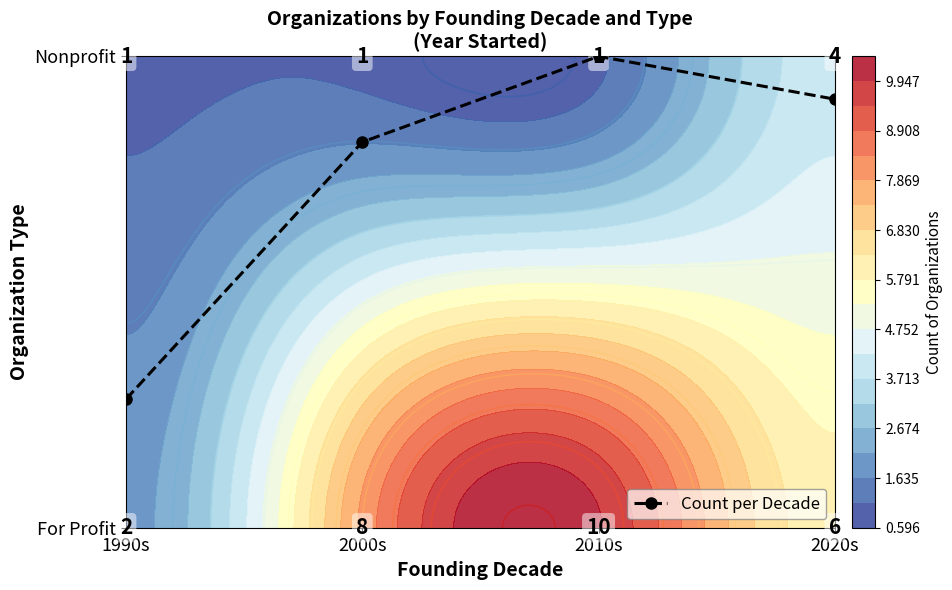

Reading left to right, transcribe all the data shown in this chart.

1990s=0.3	2000s=0.8	2010s=1.0	2020s=0.9